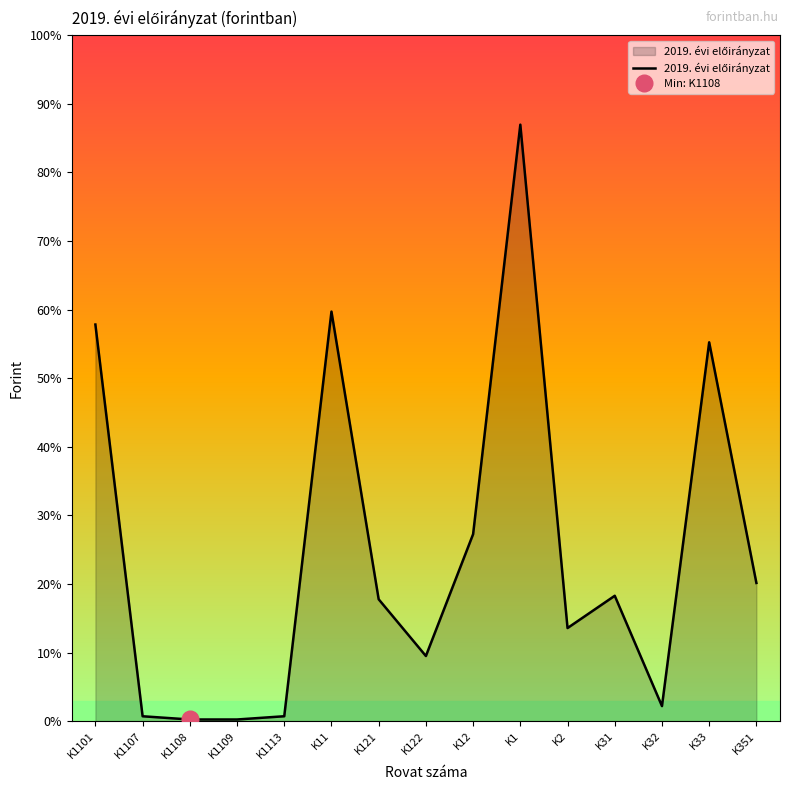

Does the chart have visible grid lines?

No